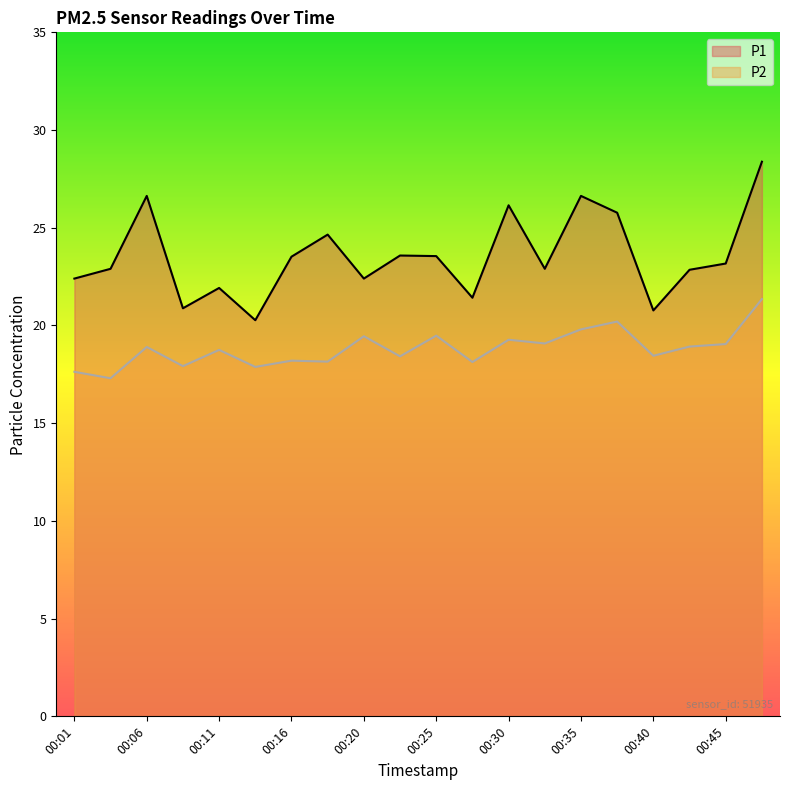

At which label is P1 closest to 24?

00:23